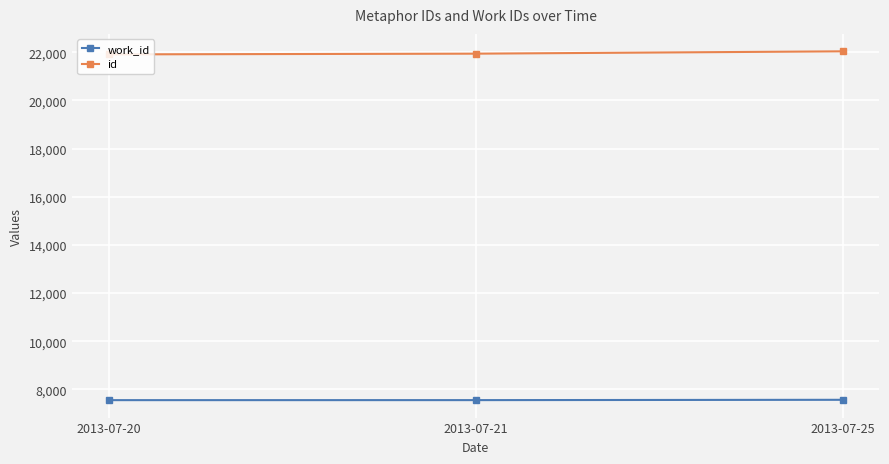

What is the value of the work_id point at the 2nd from the left?

7552